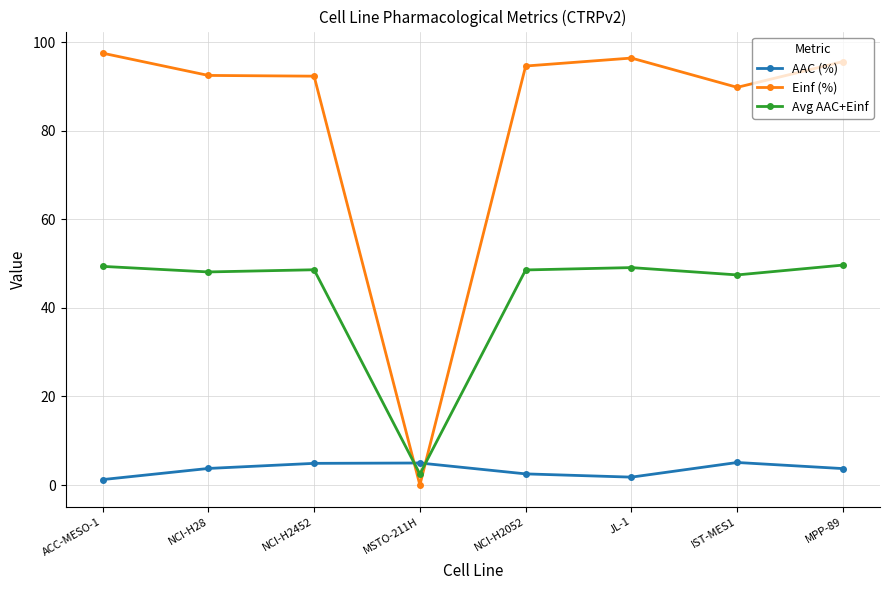

What is the label of the 8th point from the left?

MPP-89